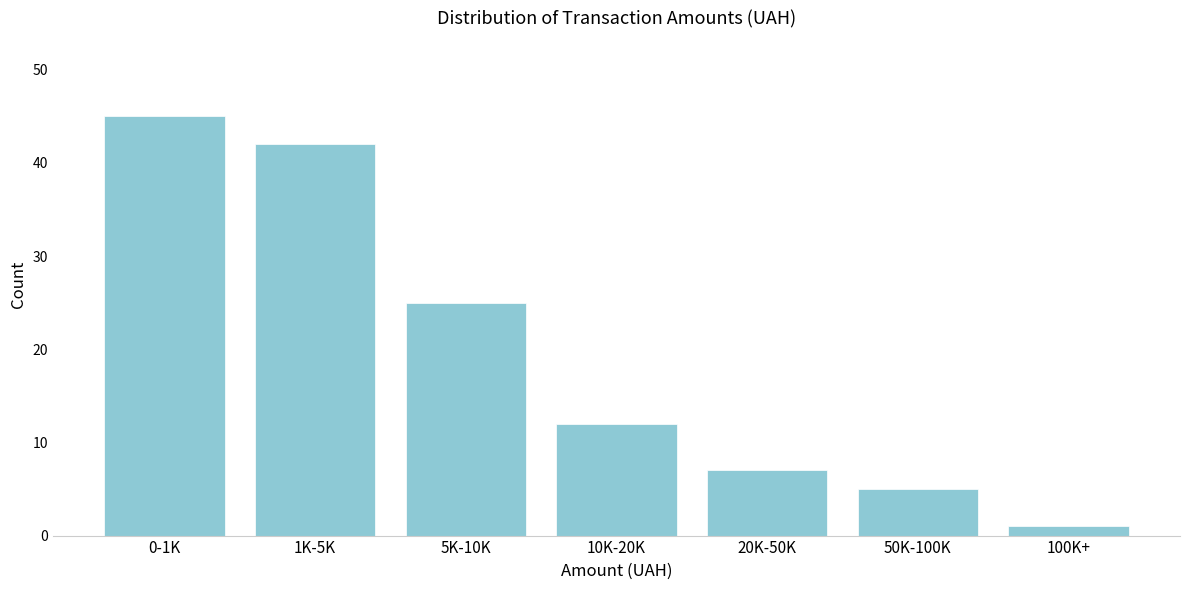

Reading left to right, extract all data points from this chart.

45	42	25	12	7	5	1